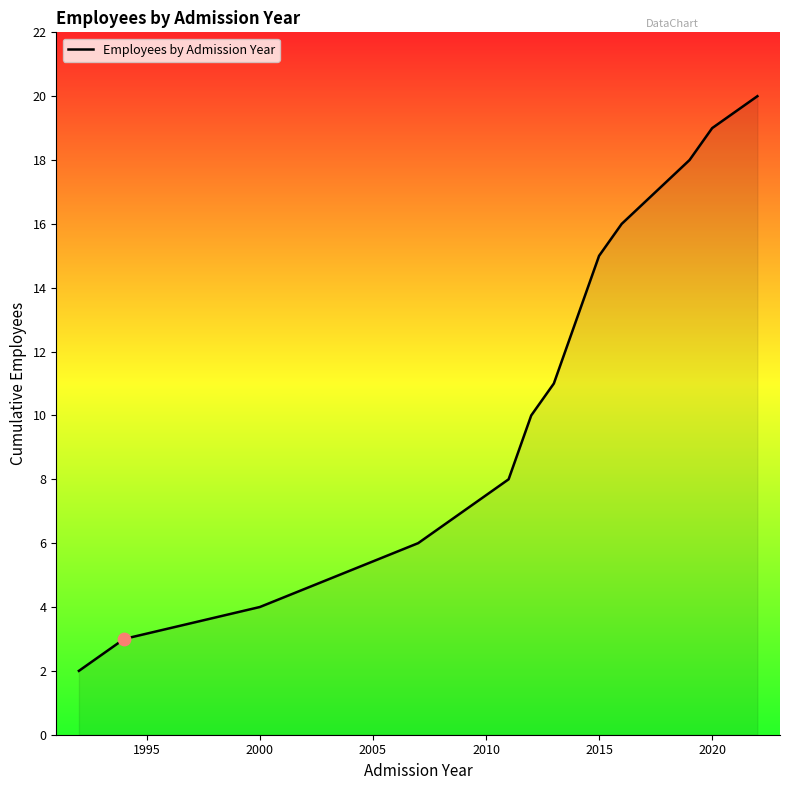

What is the greatest value displayed?

20